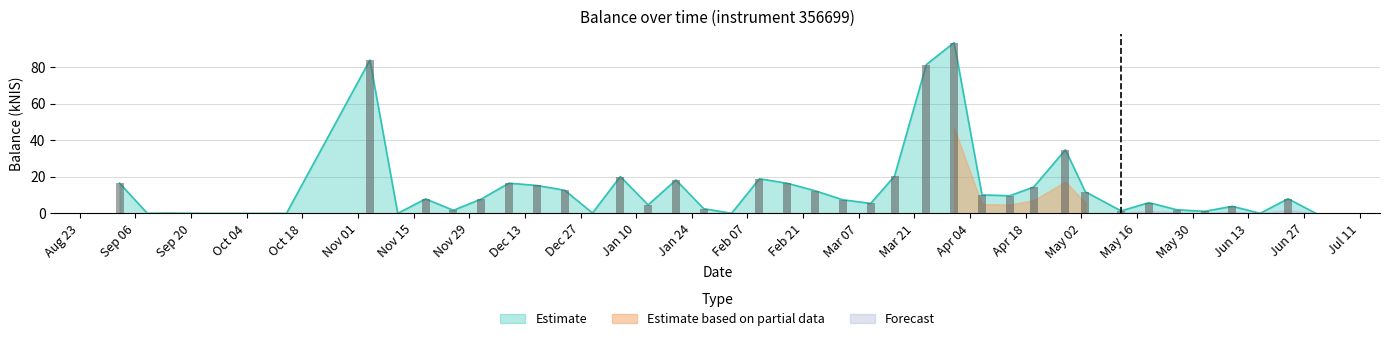

Is it true that Estimate equals 9.1 at 2022-01-06?

False